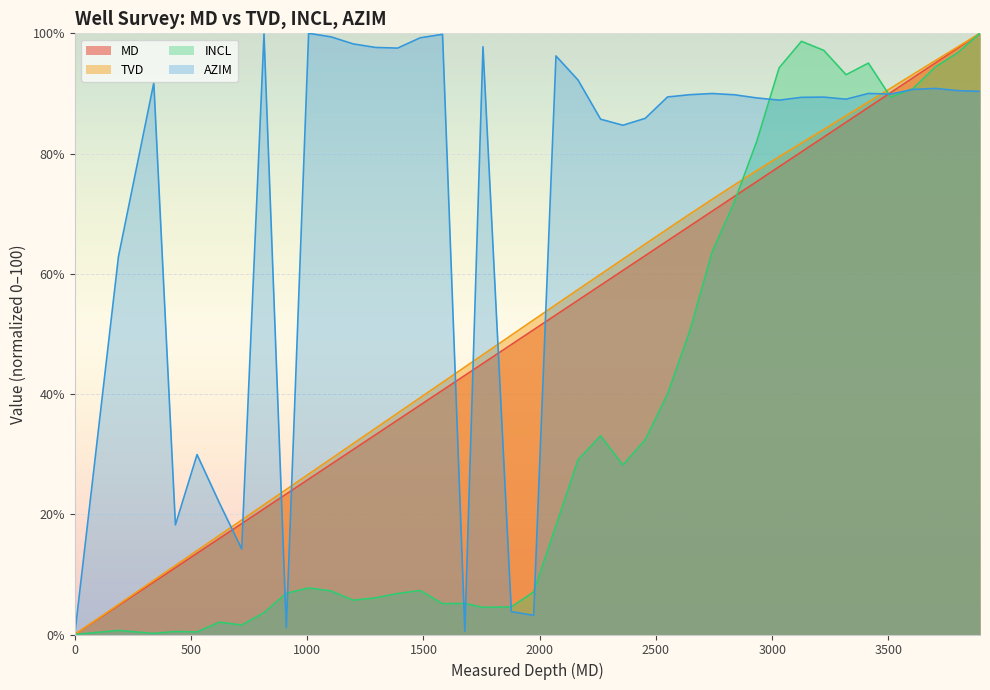

After their last crossing, which series has the higher values: MD or AZIM?

MD